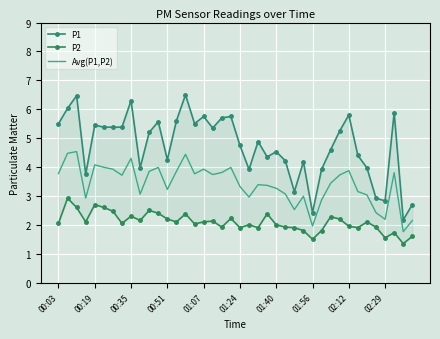

Count the number of categories in the chart.

40